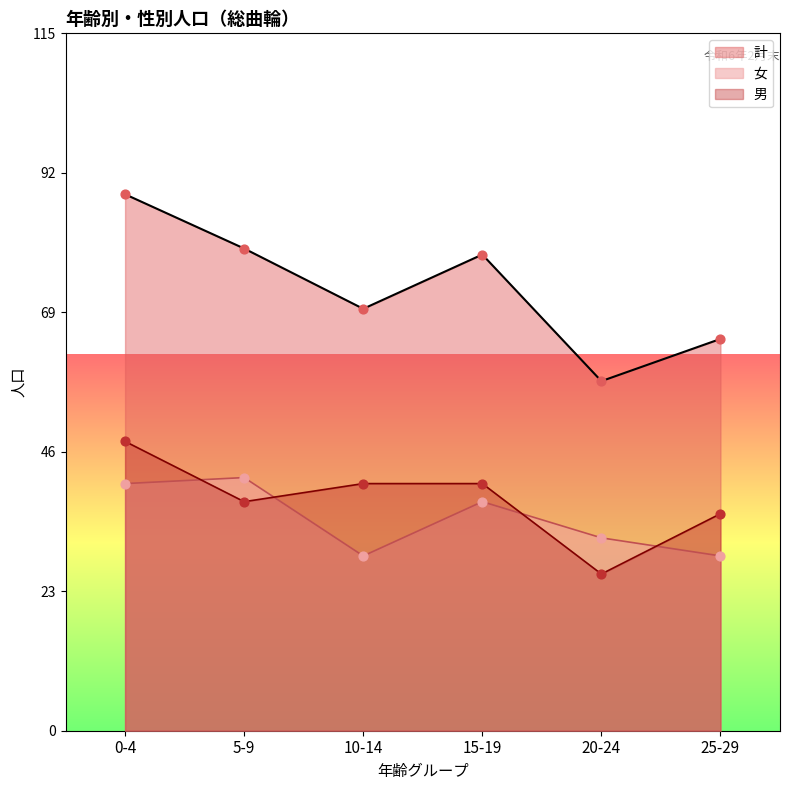

At how many categories does at least one series exceed 27?

6